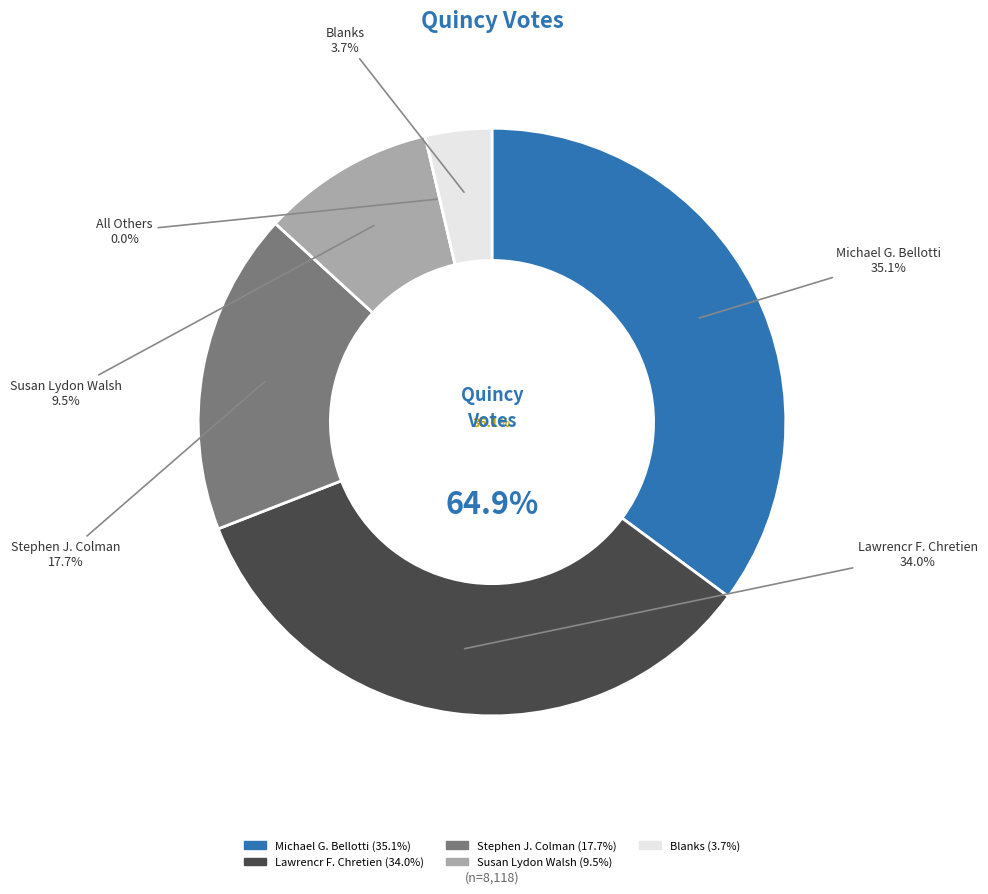

Which slice is the largest?

Michael G. Bellotti